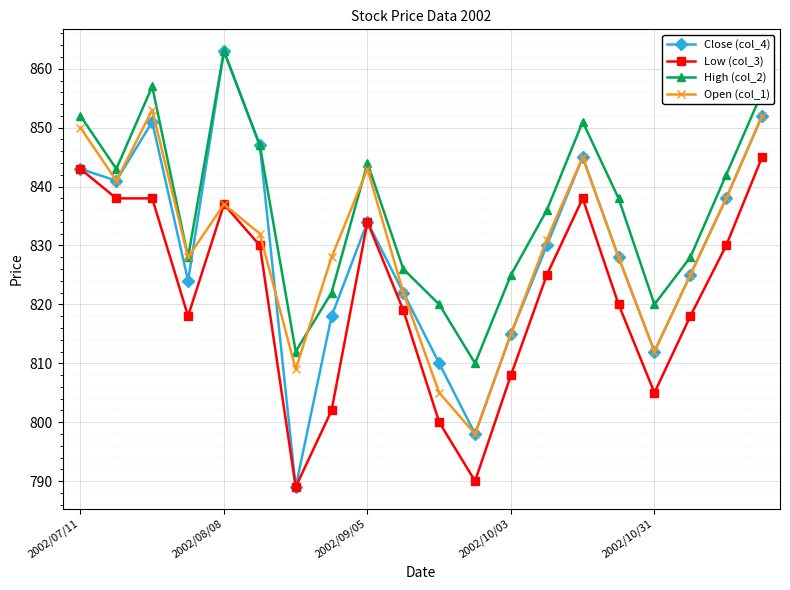

What is the difference between the second highest and minimum values in the High (col_2) series?

47